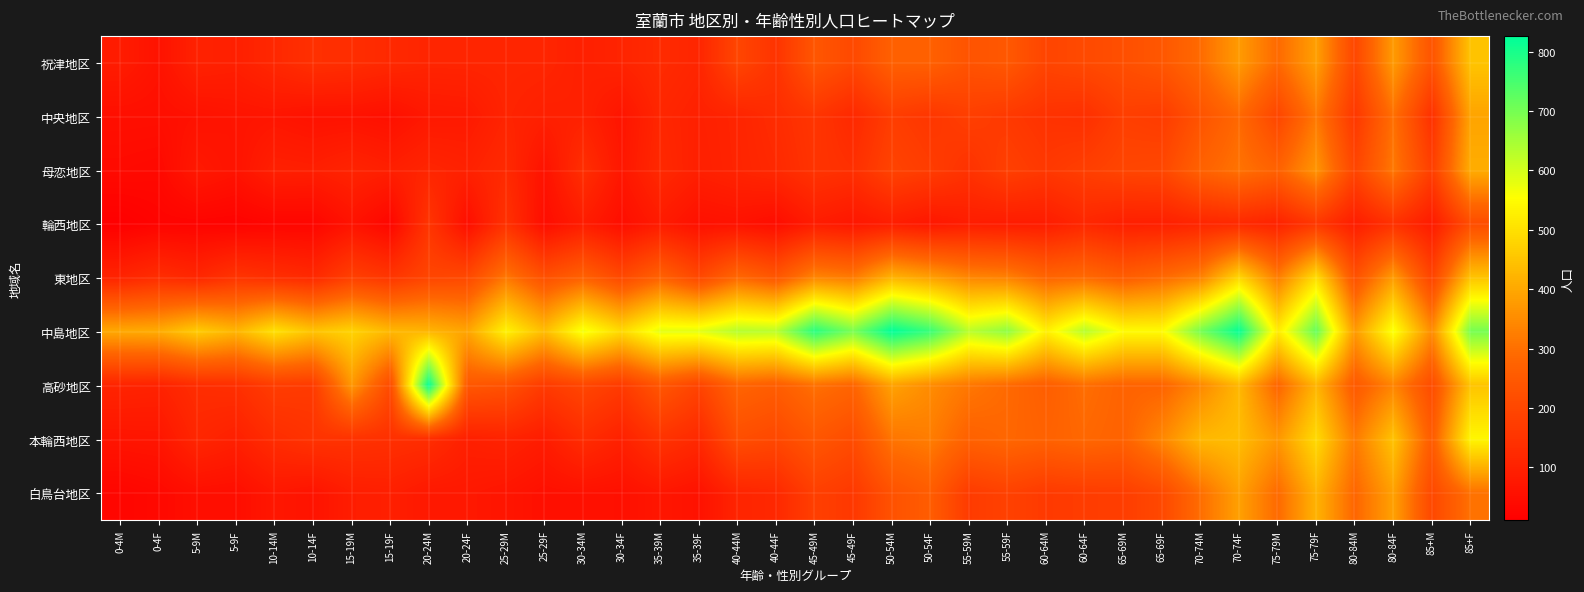

At 60-64F, list the series in order from smallest to largest.

輪西地区, 中央地区, 白鳥台地区, 母恋地区, 祝津地区, 本輪西地区, 東地区, 高砂地区, 中島地区